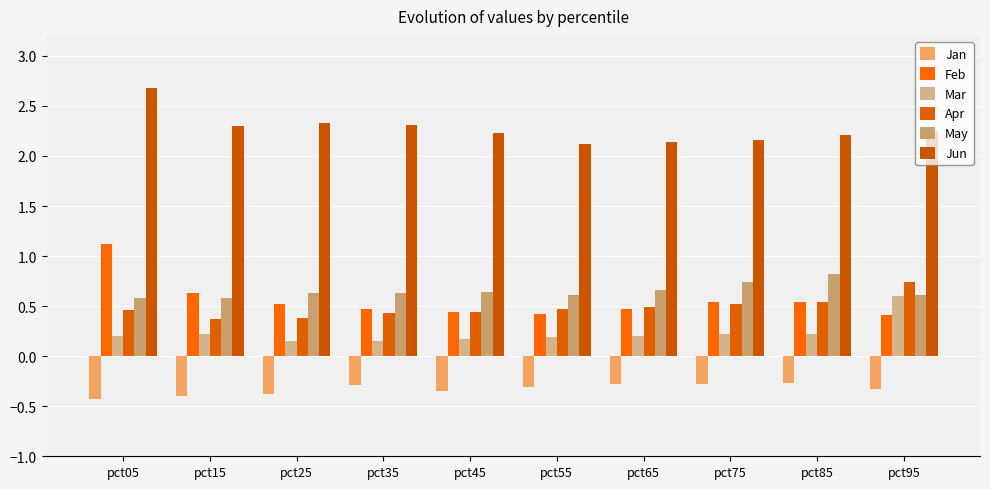

Reading left to right, list all the values displayed in this chart.

Jan: pct05=-0.4	pct15=-0.4	pct25=-0.4	pct35=-0.3	pct45=-0.4	pct55=-0.3	pct65=-0.3	pct75=-0.3	pct85=-0.3	pct95=-0.3
Feb: pct05=1.1	pct15=0.6	pct25=0.5	pct35=0.5	pct45=0.4	pct55=0.4	pct65=0.5	pct75=0.5	pct85=0.5	pct95=0.4
Mar: pct05=0.2	pct15=0.2	pct25=0.2	pct35=0.1	pct45=0.2	pct55=0.2	pct65=0.2	pct75=0.2	pct85=0.2	pct95=0.6
Apr: pct05=0.5	pct15=0.4	pct25=0.4	pct35=0.4	pct45=0.4	pct55=0.5	pct65=0.5	pct75=0.5	pct85=0.5	pct95=0.7
May: pct05=0.6	pct15=0.6	pct25=0.6	pct35=0.6	pct45=0.6	pct55=0.6	pct65=0.7	pct75=0.7	pct85=0.8	pct95=0.6
Jun: pct05=2.7	pct15=2.3	pct25=2.3	pct35=2.3	pct45=2.2	pct55=2.1	pct65=2.1	pct75=2.2	pct85=2.2	pct95=2.2